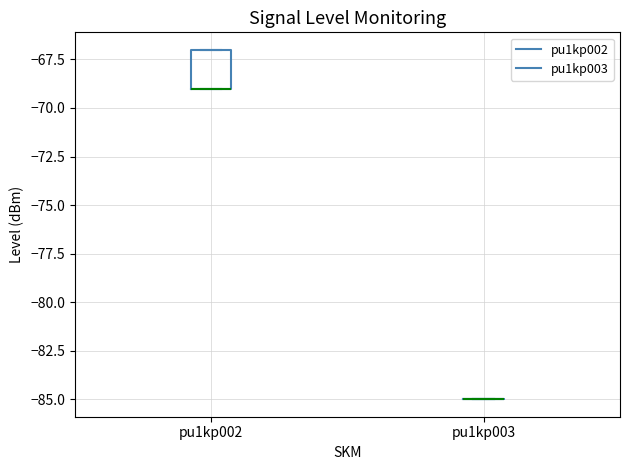

Comparing the boxes themselves (not the whiskers), which one is the tallest?

pu1kp002